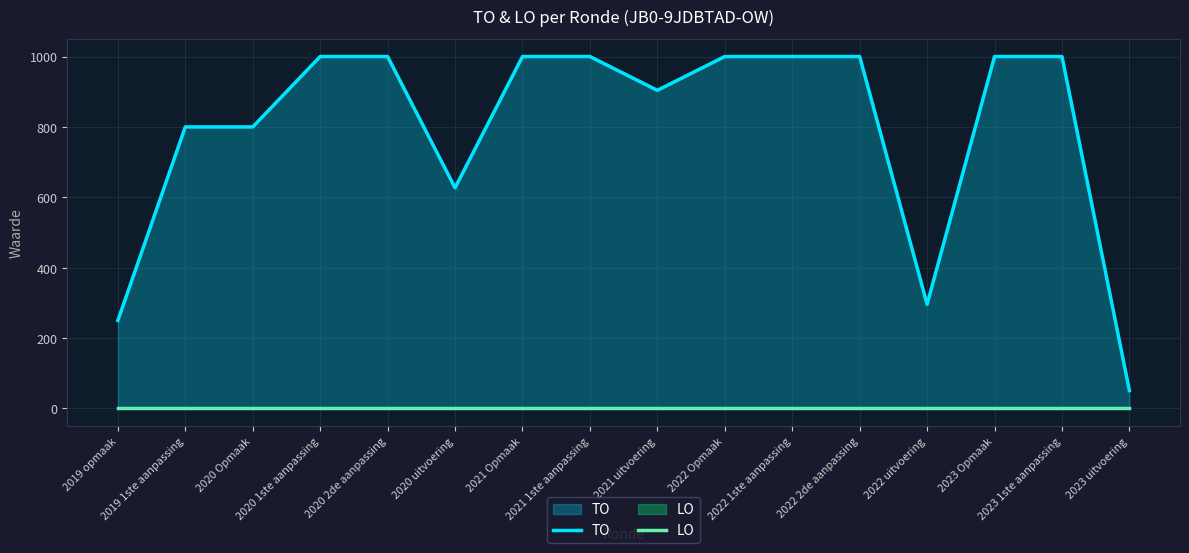

What is the value of the TO point at the 11th from the left?

1000